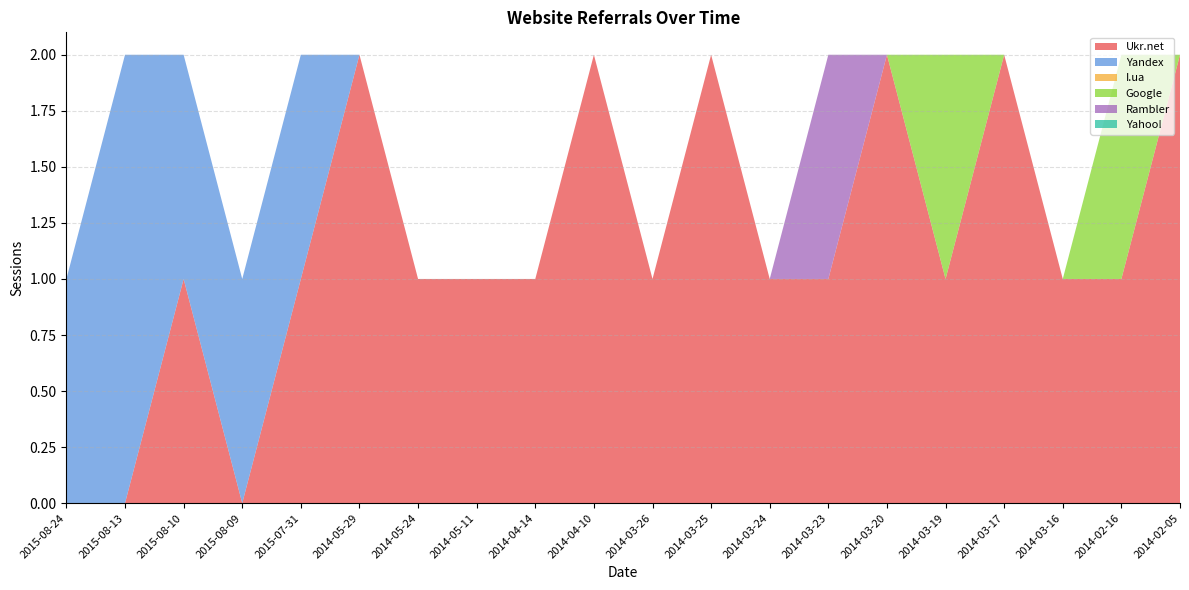

Reading left to right, transcribe all the data shown in this chart.

Ukr.net: 0	0	1	0	1	2	1	1	1	2	1	2	1	1	2	1	2	1	1	2
Yandex: 1	2	1	1	1	0	0	0	0	0	0	0	0	0	0	0	0	0	0	0
I.ua: 0	0	0	0	0	0	0	0	0	0	0	0	0	0	0	0	0	0	0	0
Google: 0	0	0	0	0	0	0	0	0	0	0	0	0	0	0	1	0	0	1	0
Rambler: 0	0	0	0	0	0	0	0	0	0	0	0	0	1	0	0	0	0	0	0
Yahoo!: 0	0	0	0	0	0	0	0	0	0	0	0	0	0	0	0	0	0	0	0